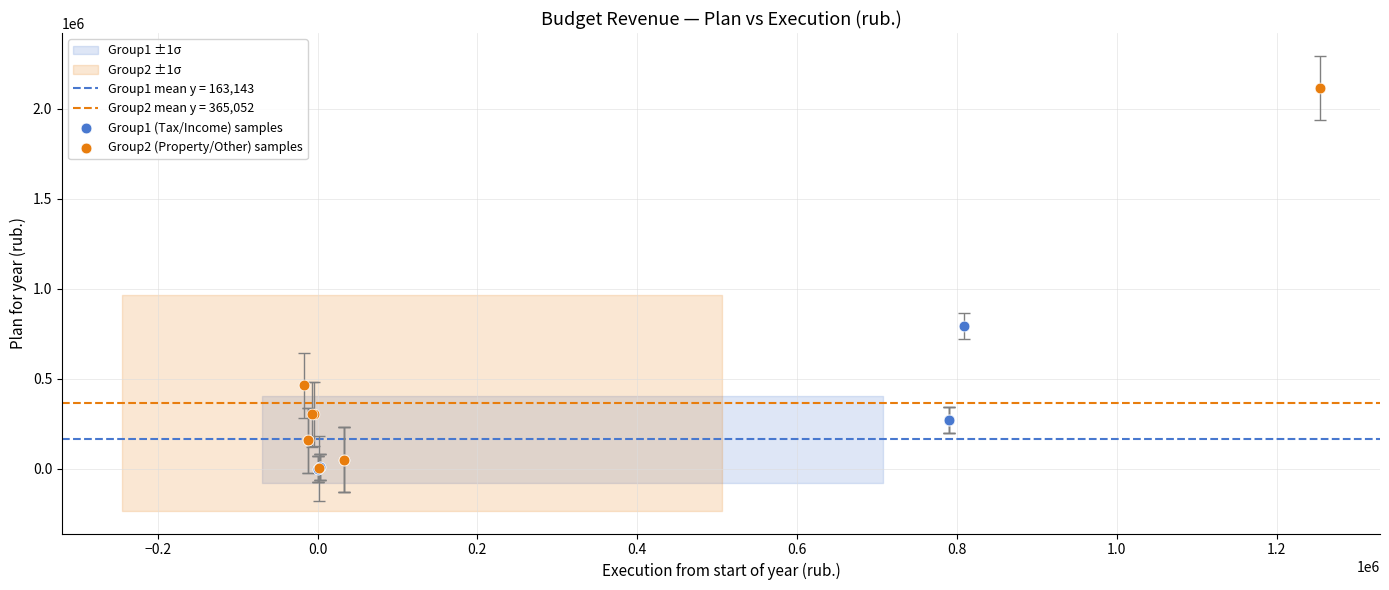

Which series has the largest Y range (max minus min)?

Group2 (Property/Other) samples